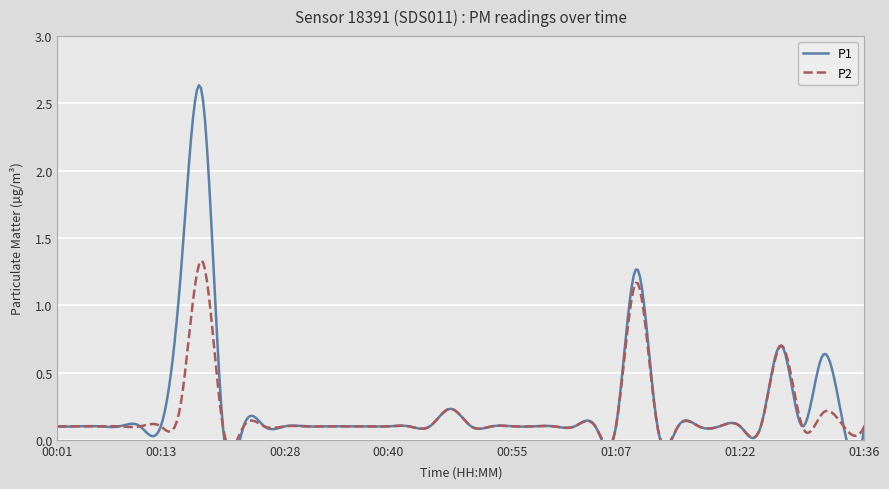

What is the difference between the second highest and minimum values in the P2 series?

1.1